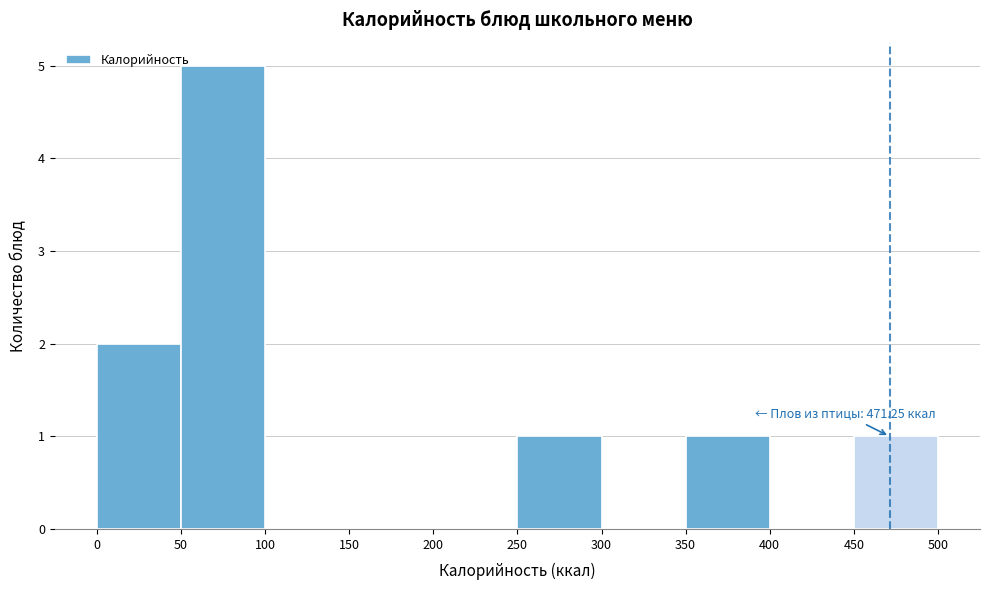

Which range on the x-axis has the tallest bar?

50 to 100